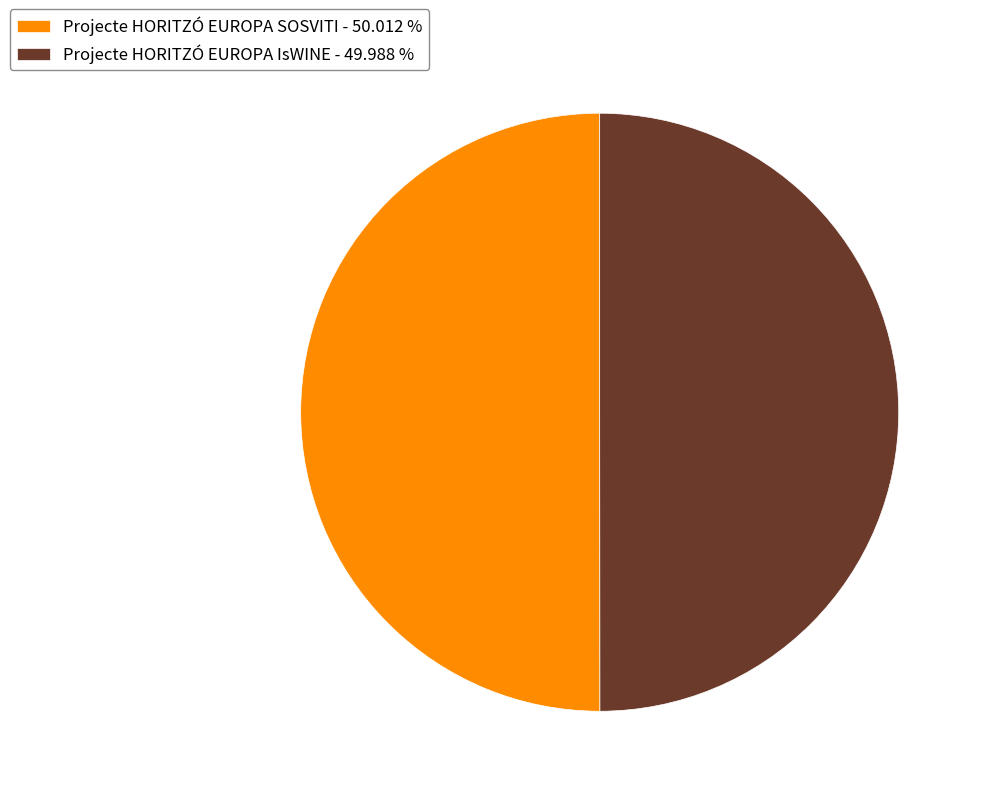

Combined, do Projecte HORITZÓ EUROPA IsWINE - 49.988 % and Projecte HORITZÓ EUROPA SOSVITI - 50.012 % account for over 50%?

Yes